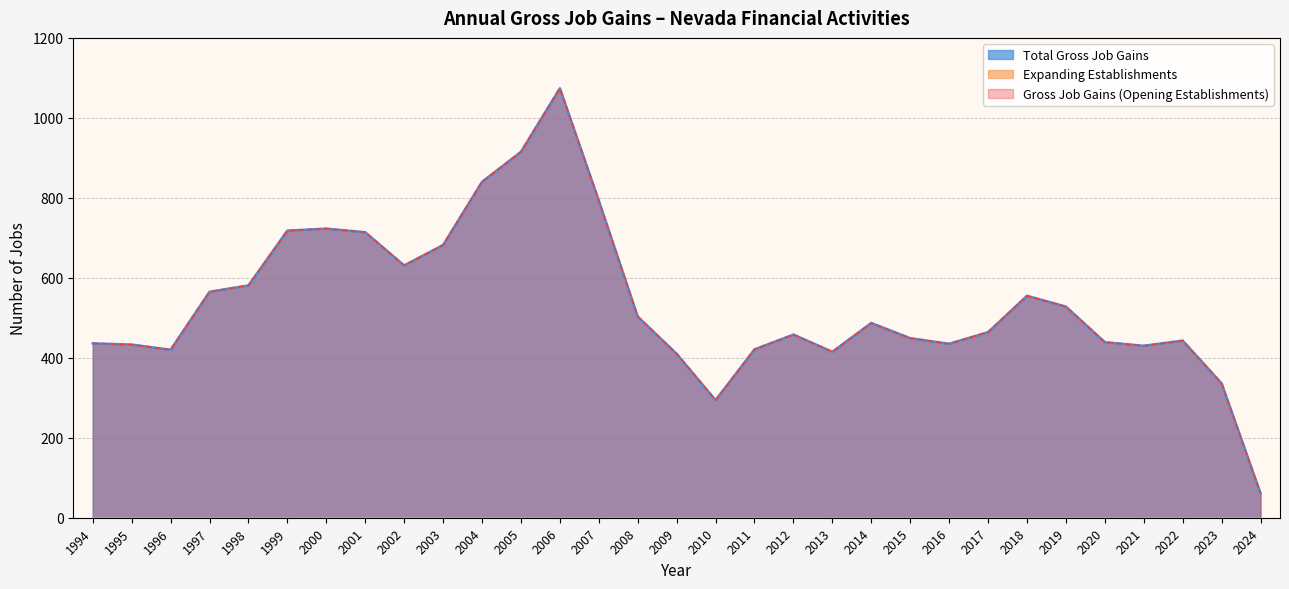

The value of Gross Job Gains (Opening Establishments) at 2008 is 503. True or false?

True